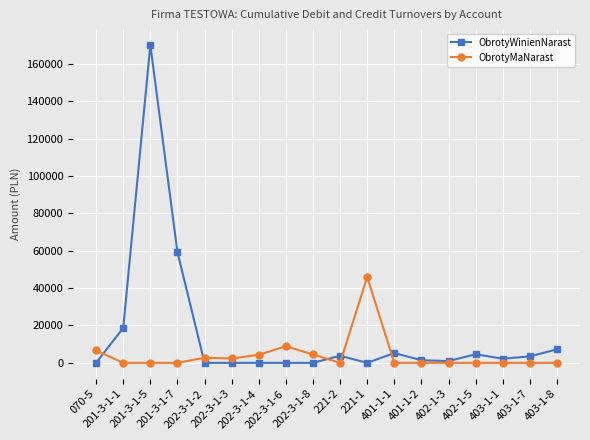

List the series in order of their overall mean, highest first.

ObrotyWinienNarast, ObrotyMaNarast